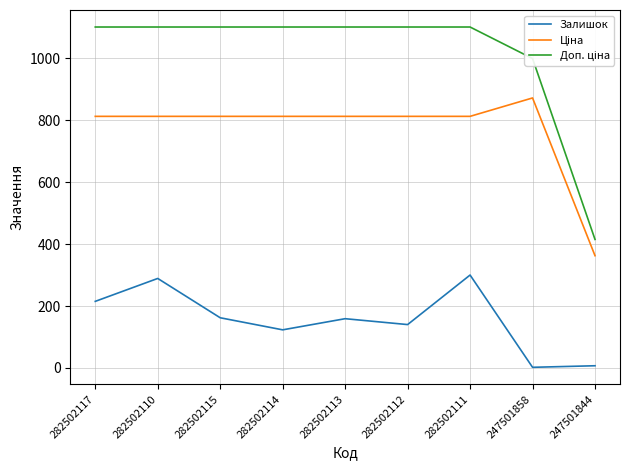

Does the chart display data point markers on the line(s)?

No